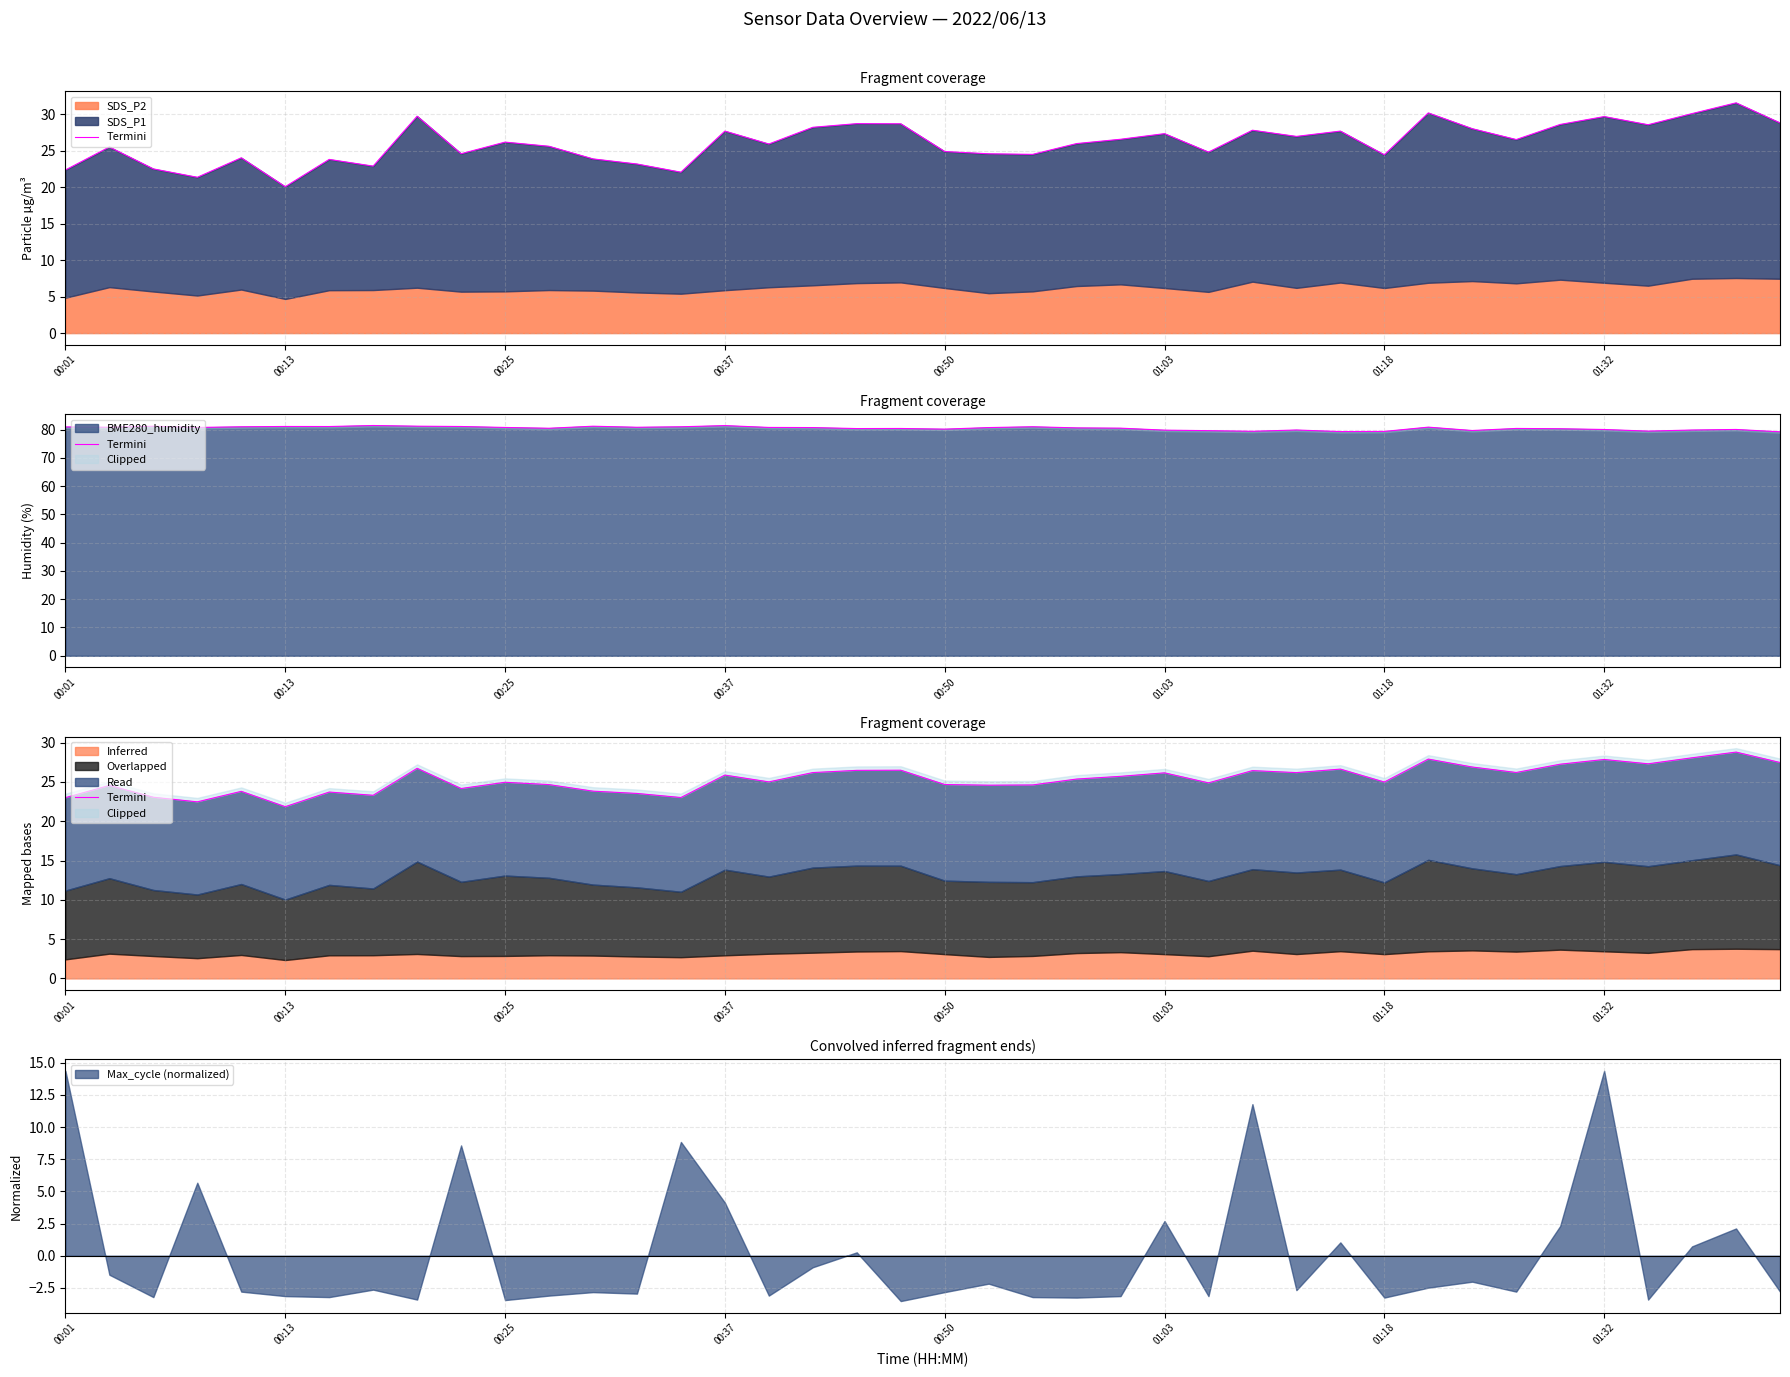

The chart shows a value of 23.0 at 14. True or false?

True